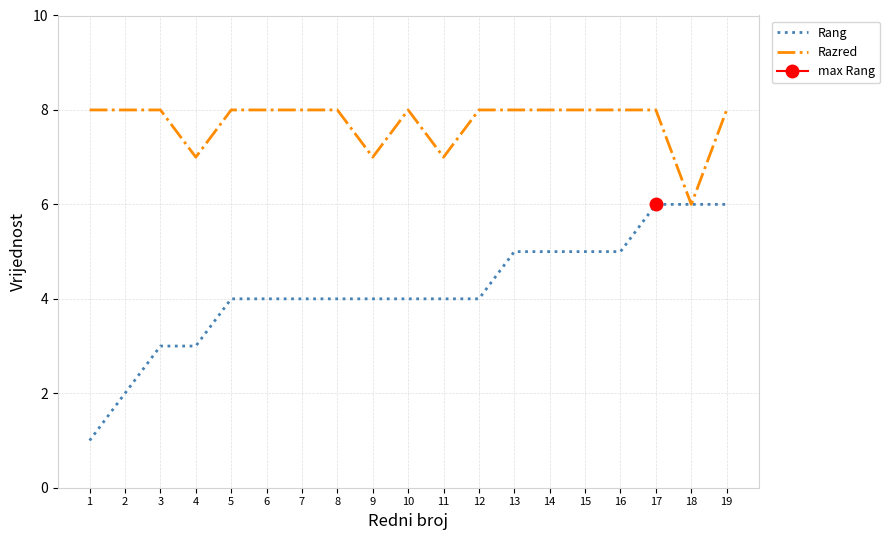

List the series in order of their overall mean, lowest first.

Rang, Razred